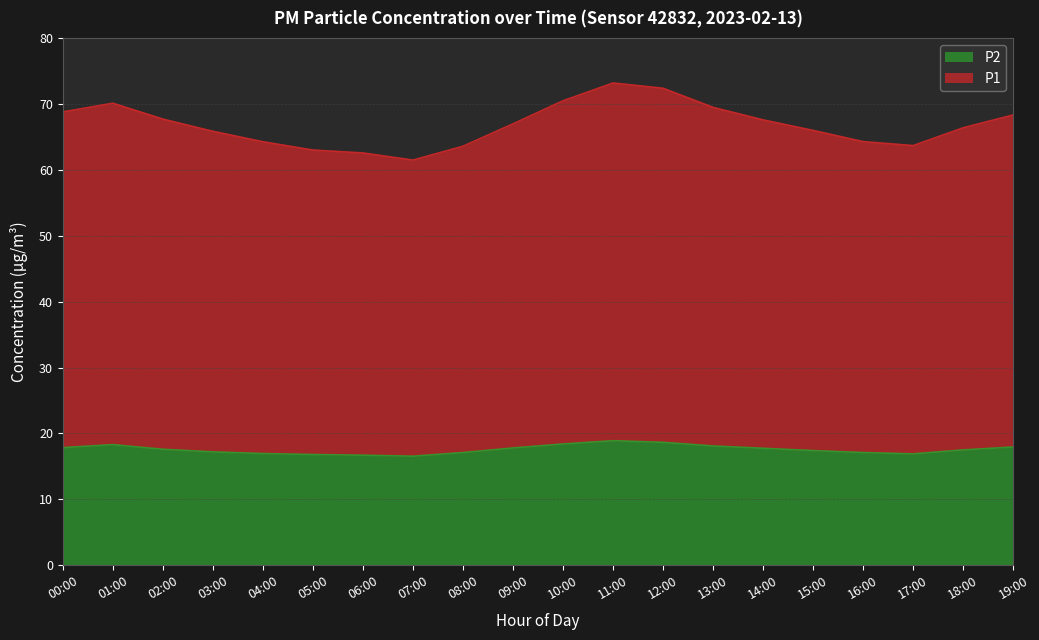

Reading left to right, transcribe all the data shown in this chart.

P1: 68.8	70.1	67.7	65.9	64.3	63.0	62.6	61.5	63.6	67.0	70.5	73.2	72.4	69.5	67.6	66.0	64.3	63.7	66.4	68.3
P2: 17.9	18.3	17.6	17.2	16.9	16.8	16.7	16.6	17.1	17.8	18.4	18.9	18.6	18.1	17.8	17.4	17.1	16.9	17.5	17.9